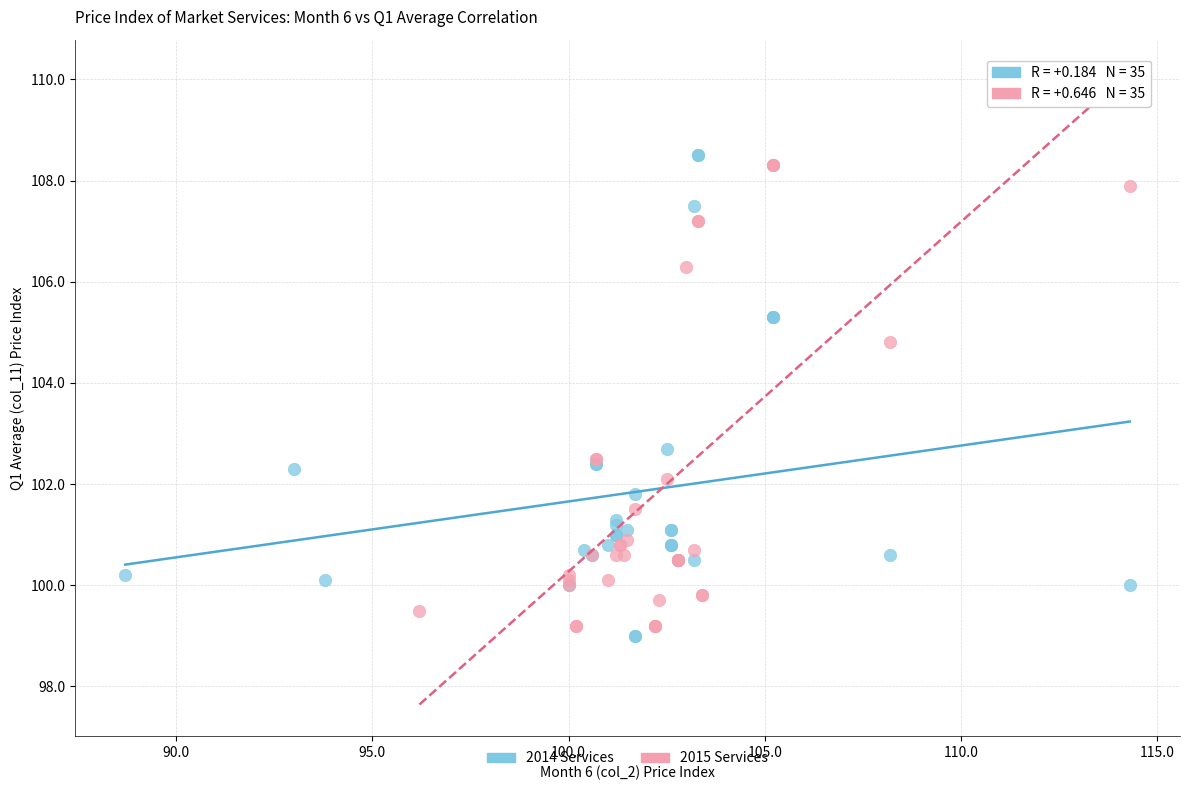

What are all the series names shown in the legend?

2014 Services, 2015 Services